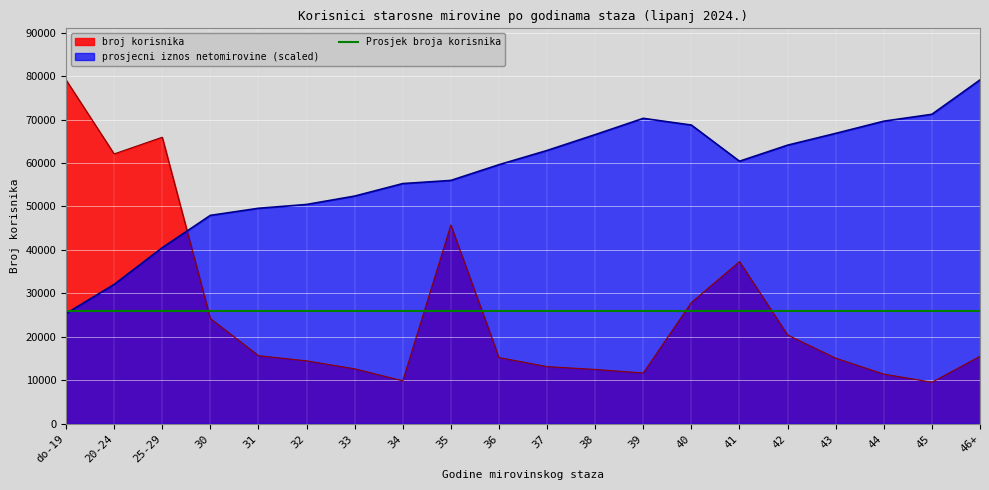

The value of broj korisnika at 32 is 3423.2. True or false?

False